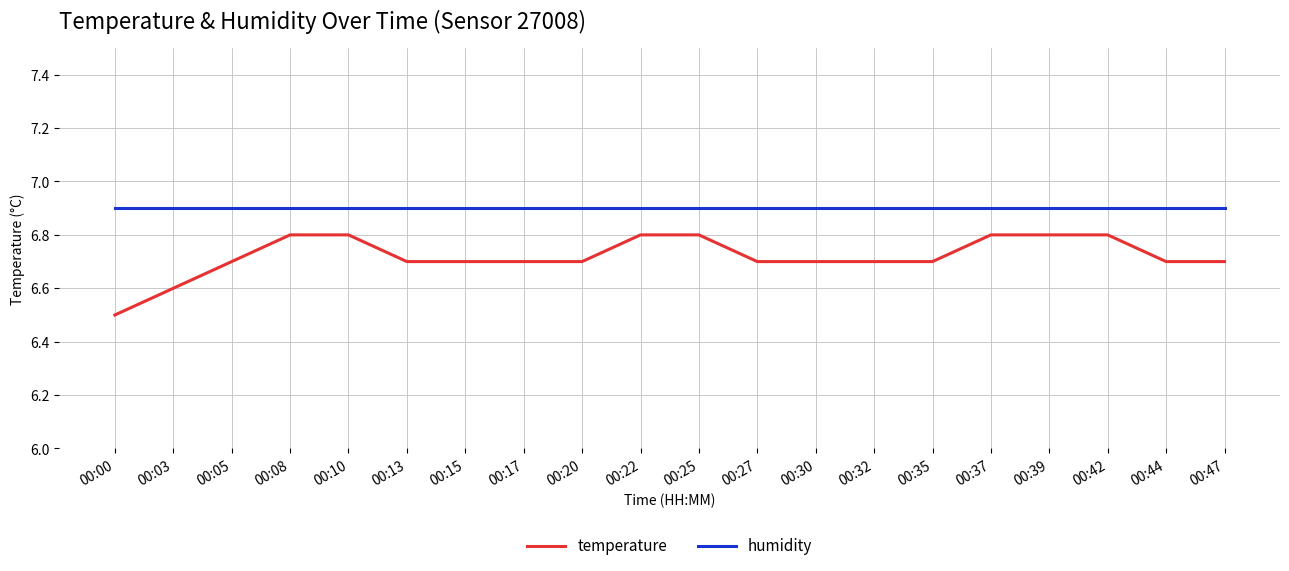

Read the temperature value at 00:10.

6.8